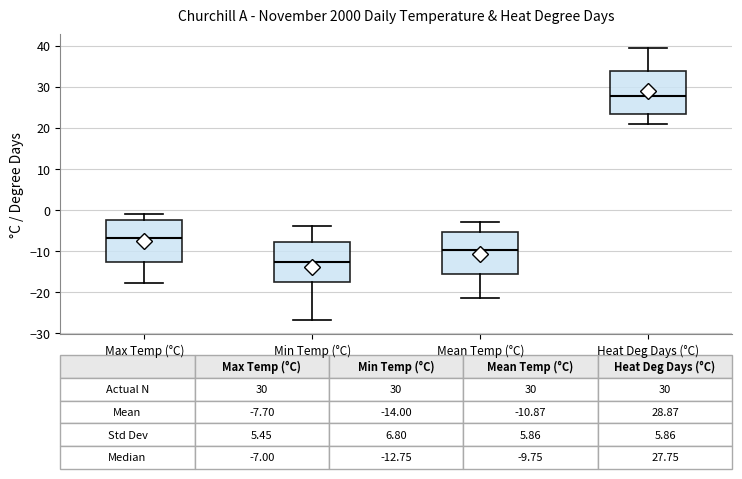

Which box has the highest median line?

Heat Deg Days (°C)